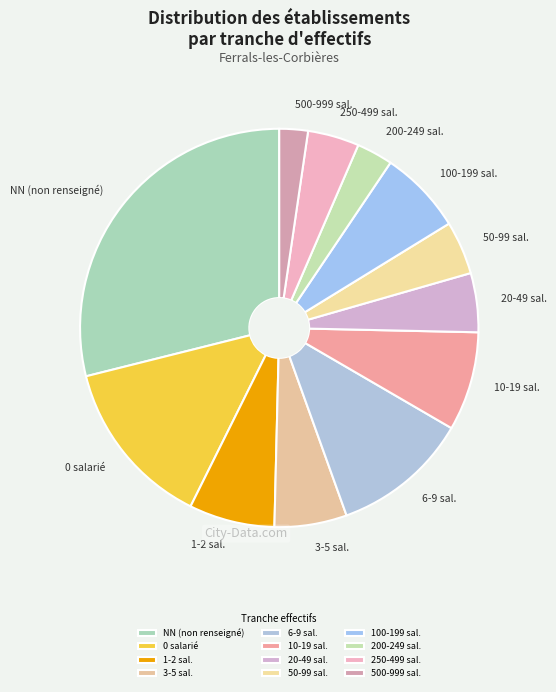

Between 6-9 sal. and 250-499 sal., which is larger?

6-9 sal.